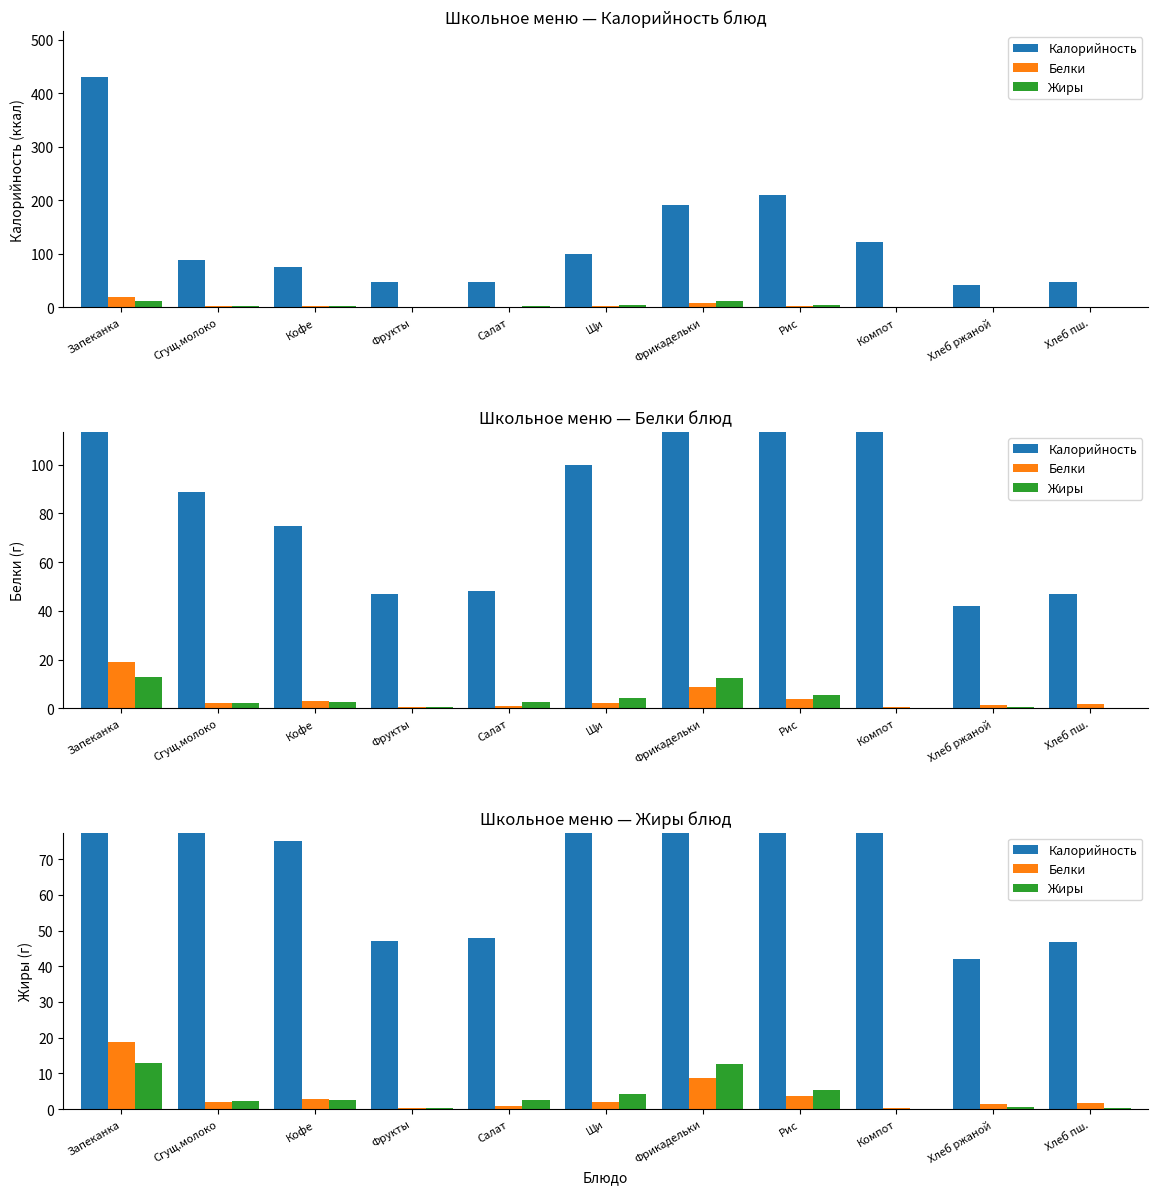

What is the sum of the Калорийность values at Хлеб пш. and Фрукты?

93.8